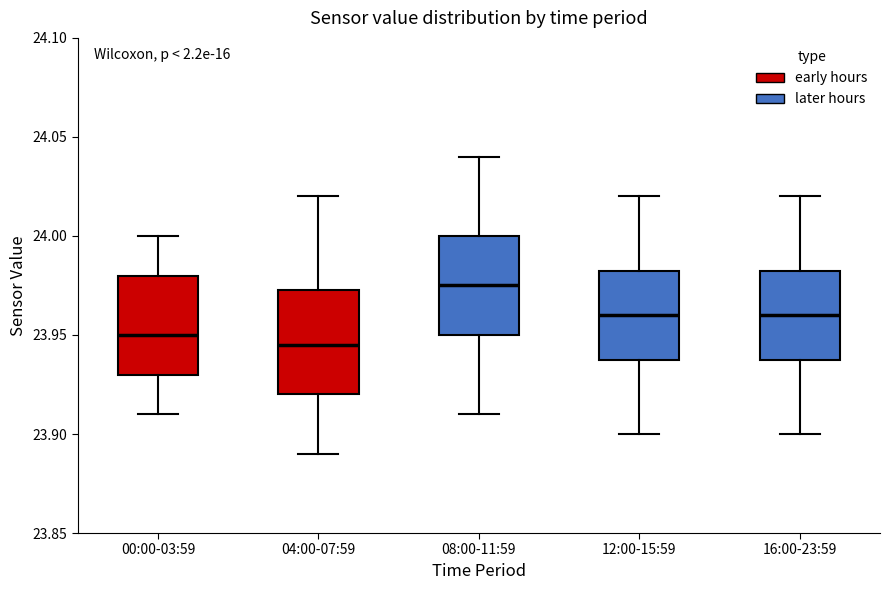

Where does the lower whisker of the box for 08:00-11:59 end on the y-axis? The values are not printed on the chart, so give them approximately, as read against the axis.

23.910